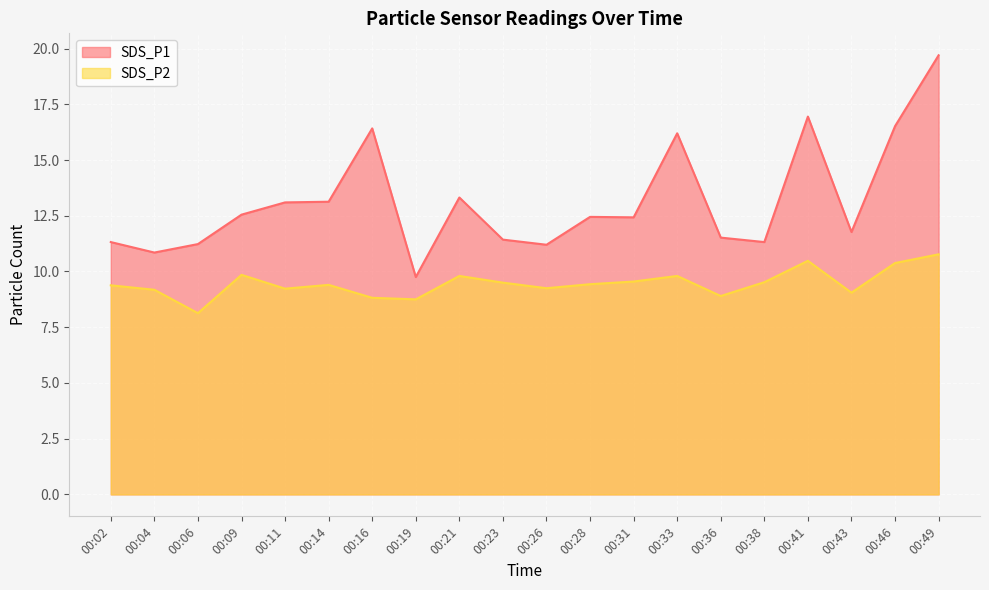

What is the difference between the maximum and second lowest values in the SDS_P1 series?

8.8